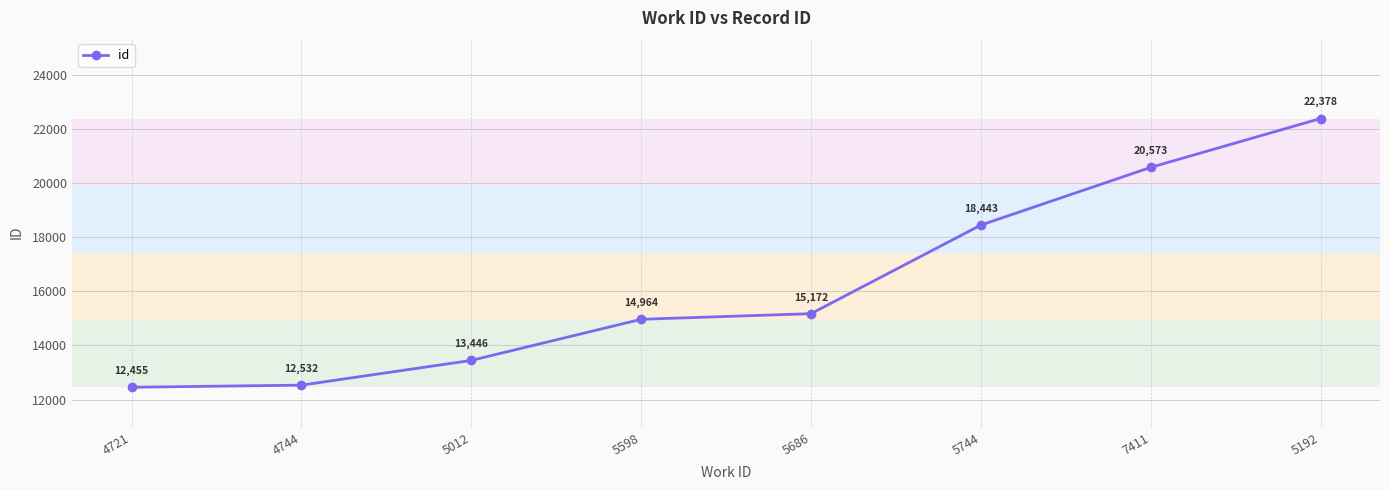

At which category does the chart reach its peak across all series?

5192